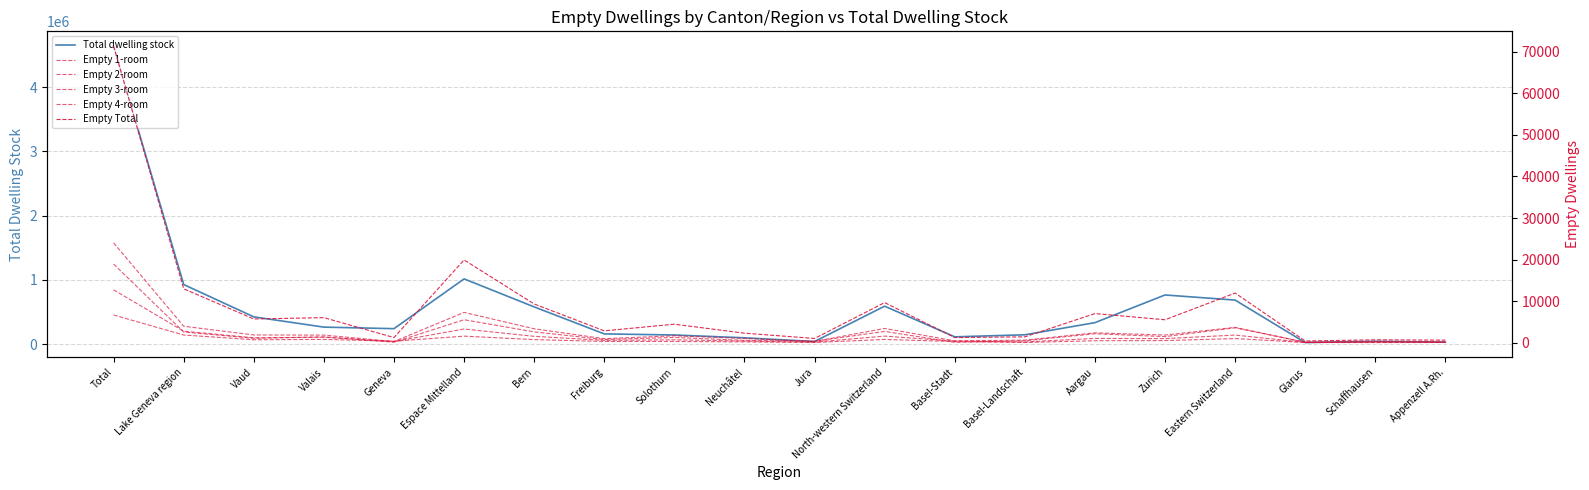

What is the label of the 13th point from the left?

Basel-Stadt